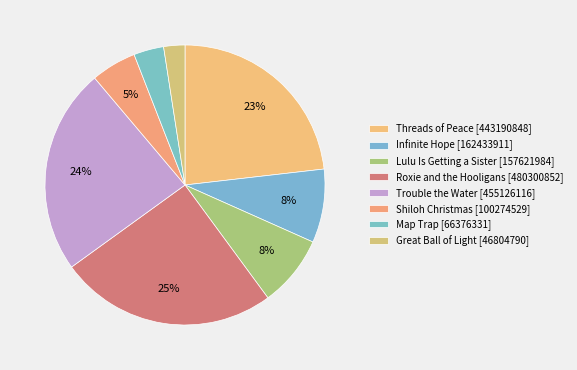

What percentage do Roxie and the Hooligans and Trouble the Water together represent?

48.9%